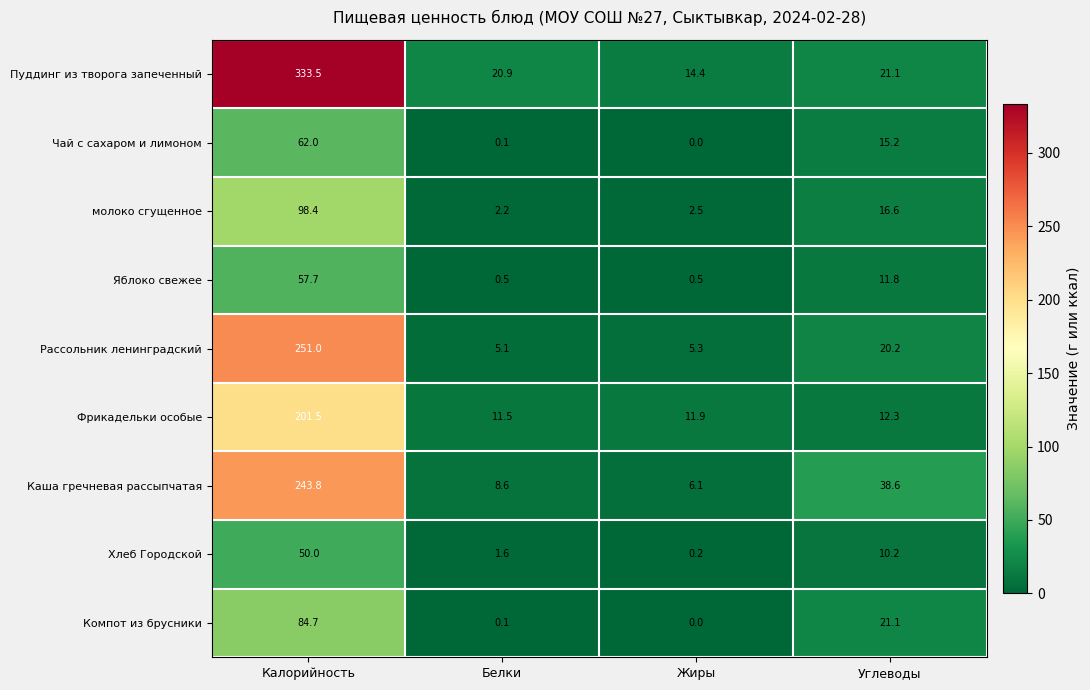

True or false: Компот из брусники has a value of 41.0 at Жиры.

False